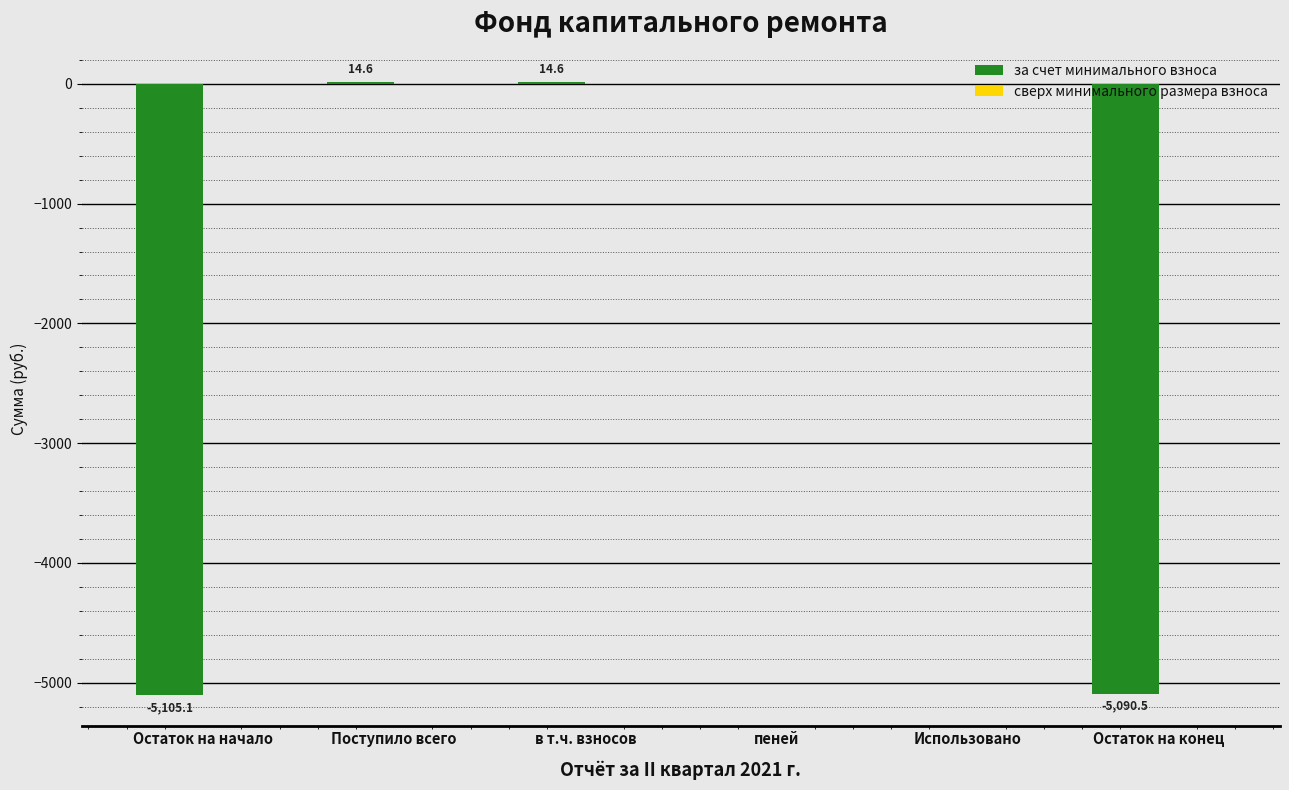

How many series are shown in this chart?

1